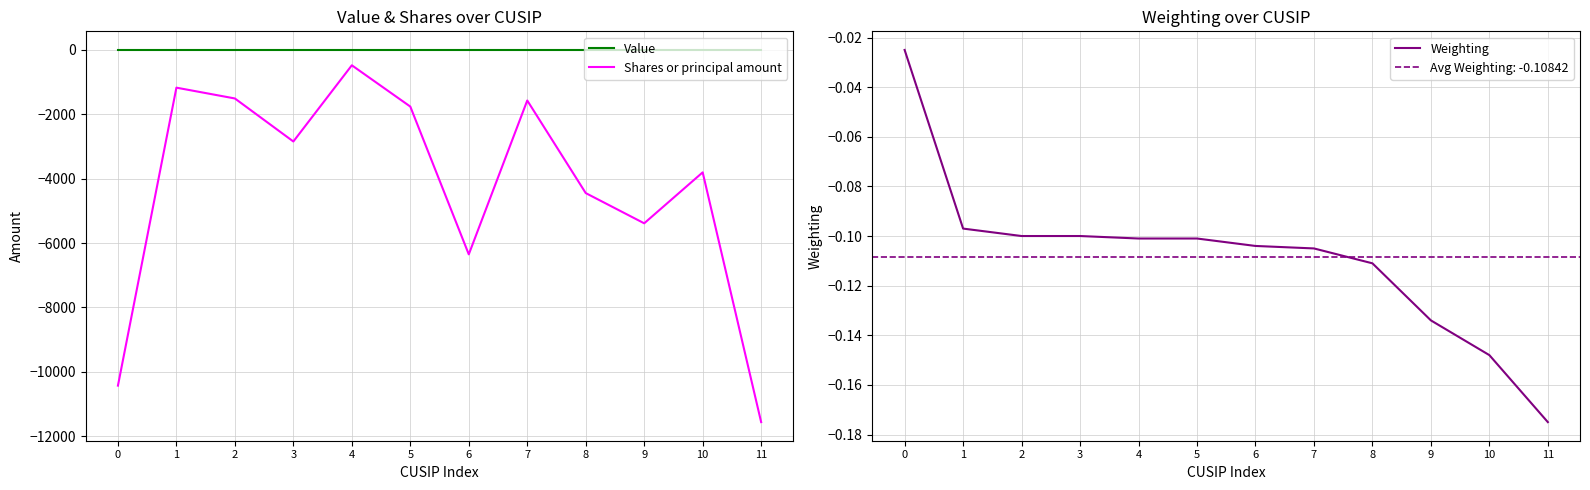

What is the sum of all Weighting values?

-1.3